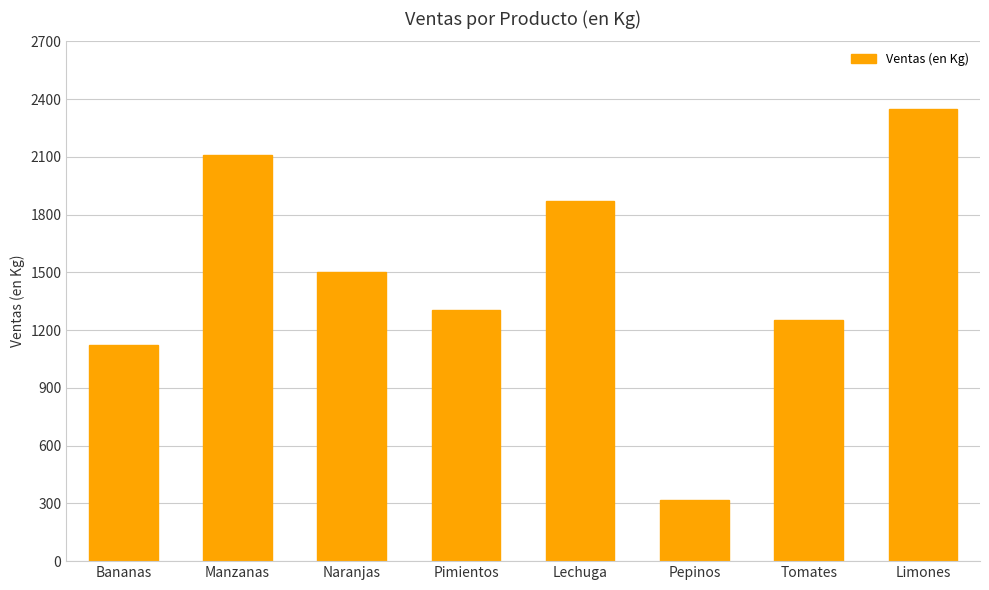

At which label is the value closest to 1335?

Pimientos